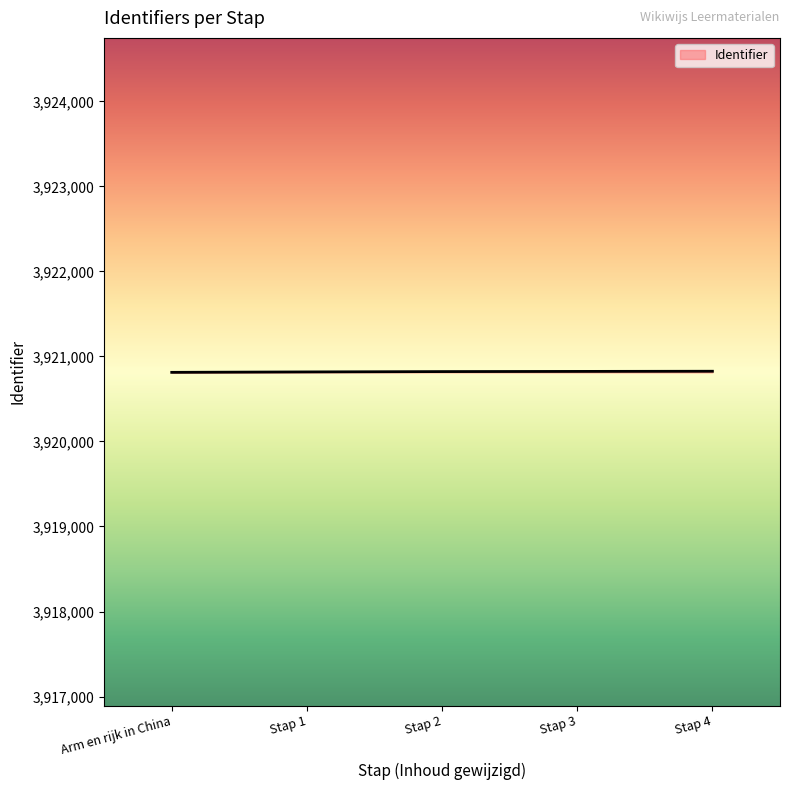

True or false: the data has more than 2 interior local peaks.

False